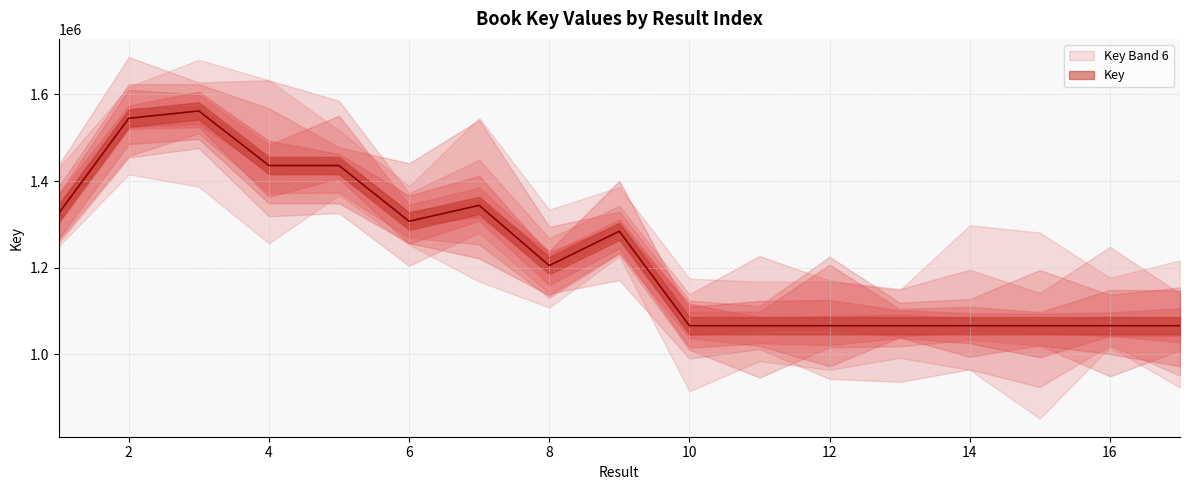

Reading right to left, list all the values displayed in this chart.

17=1065929	16=1065936	15=1065934	14=1065932	13=1065939	12=1065941	11=1065945	10=1065943	9=1284155	8=1204911	7=1343910	6=1307233	5=1435946	4=1435937	3=1562017	2=1545125	1=1325338